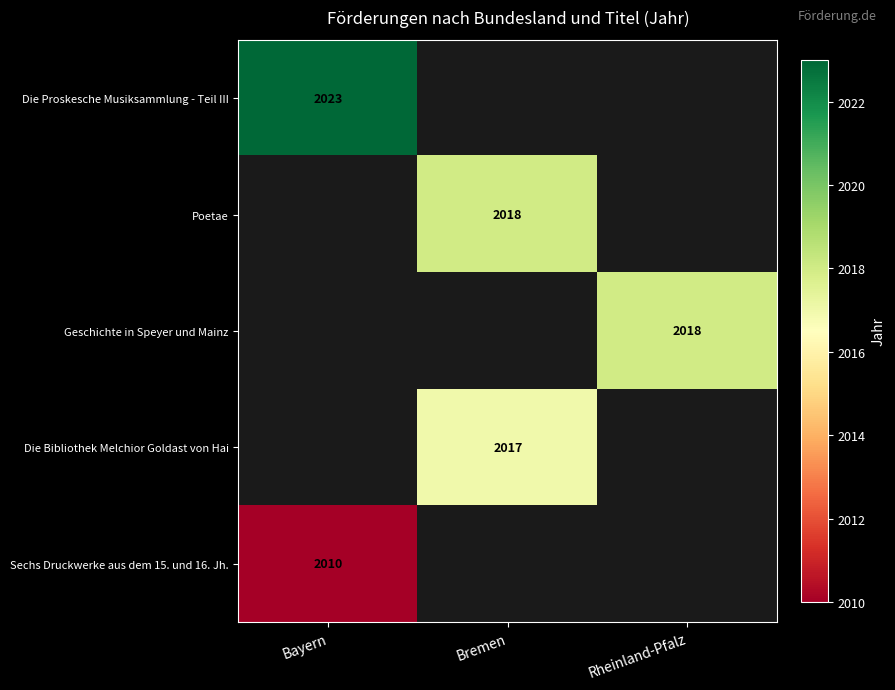

True or false: Poetae has a value of 889 at Bremen.

False